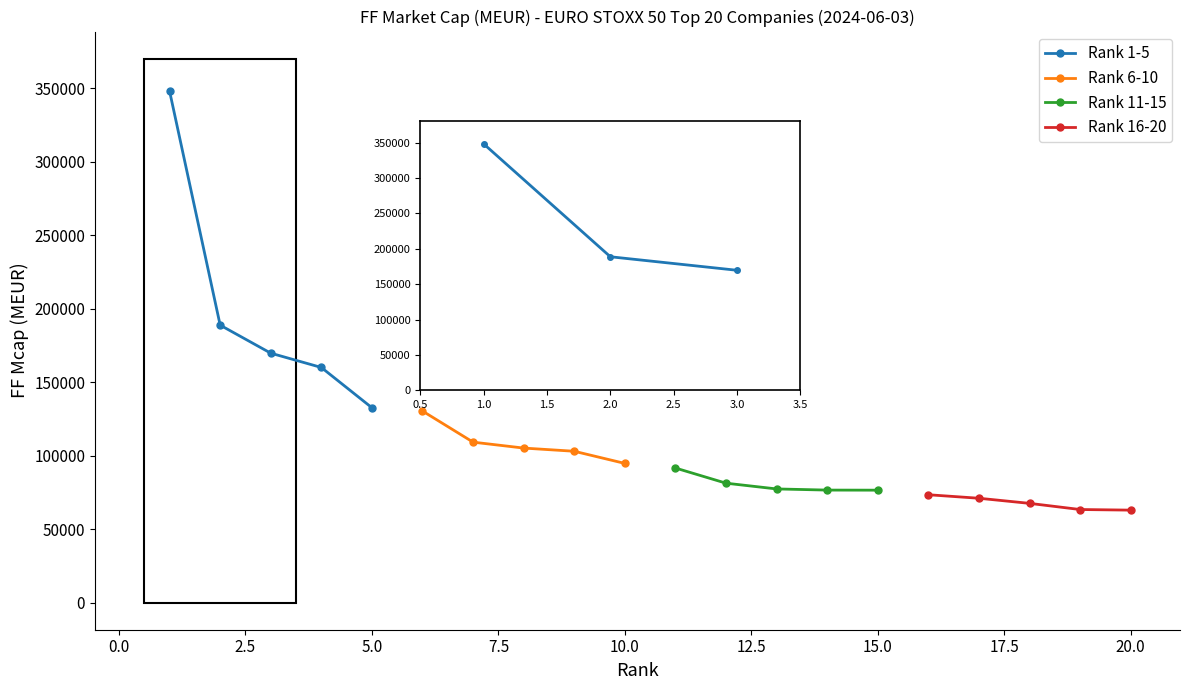

Does the chart have visible grid lines?

No